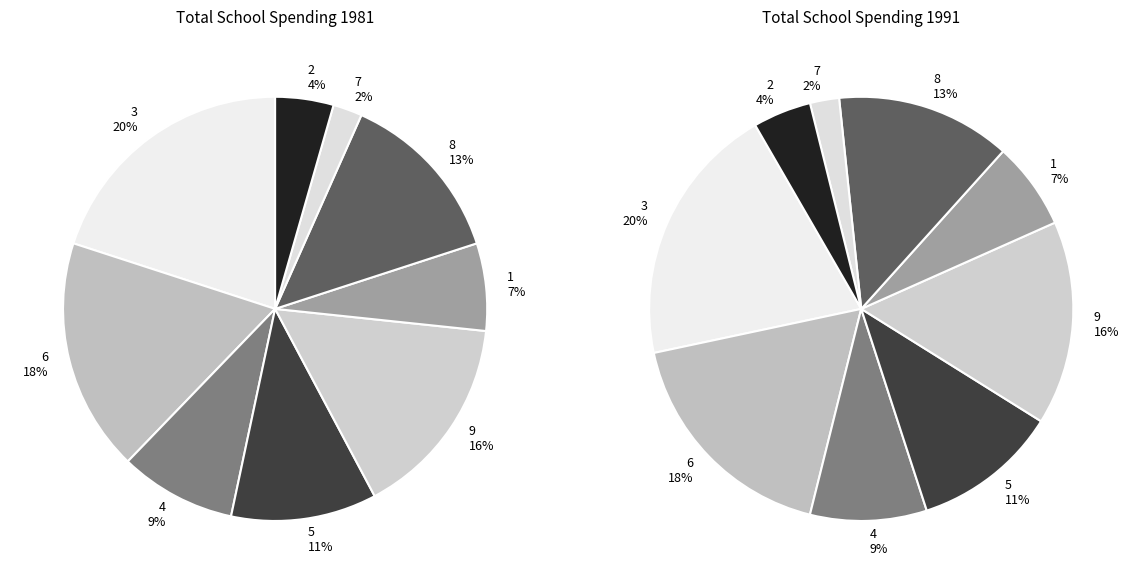

Rank the categories by value from highest to lowest.

3, 6, 9, 8, 5, 4, 1, 2, 7